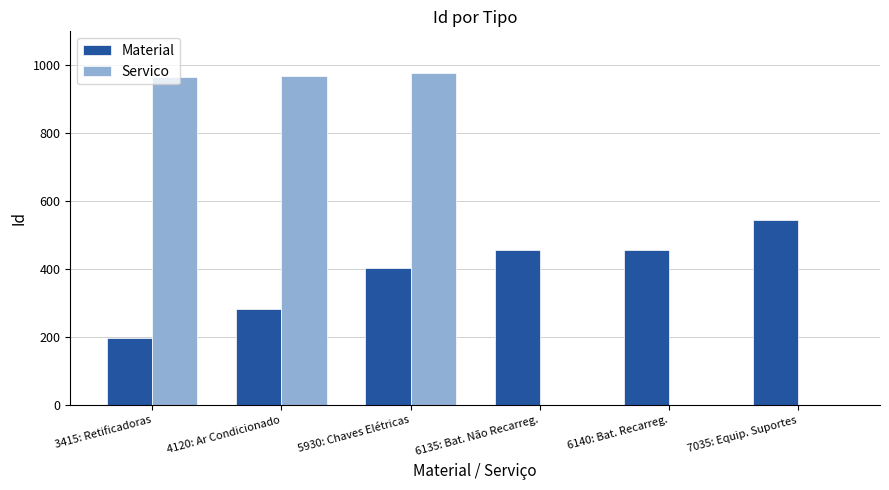

What is the sum of the Servico values at 6140: Bat. Recarreg. and 4120: Ar Condicionado?

969